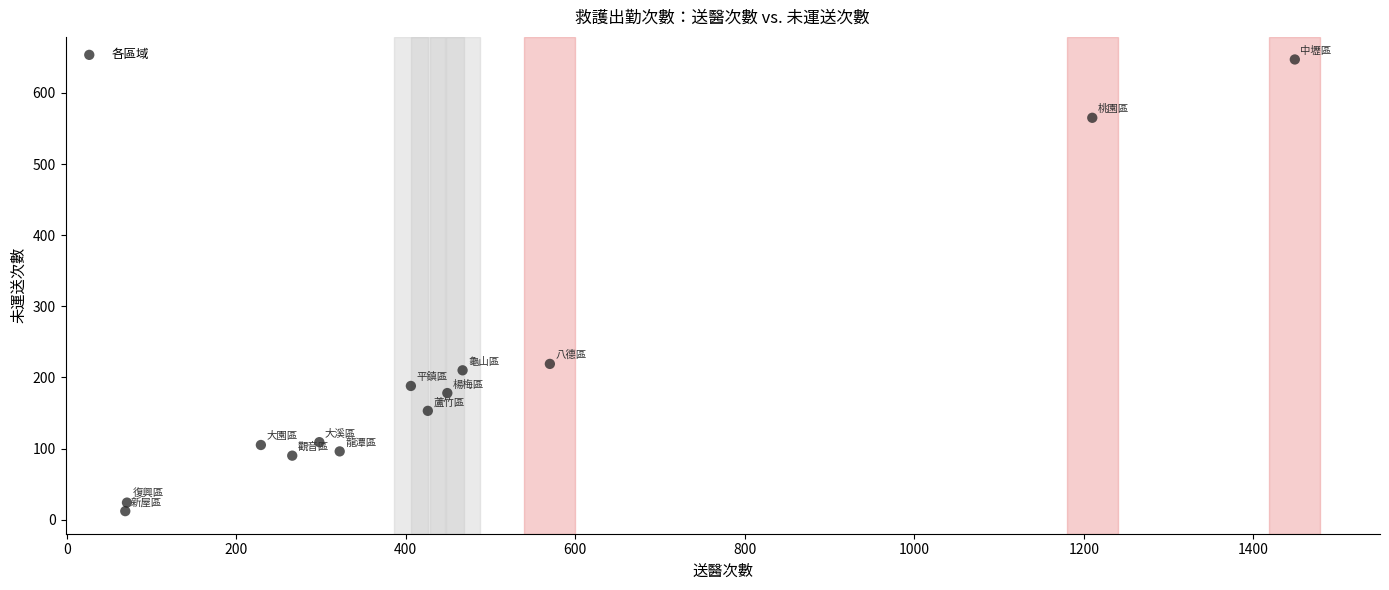

What is the range of X values (max minus min)?

1380